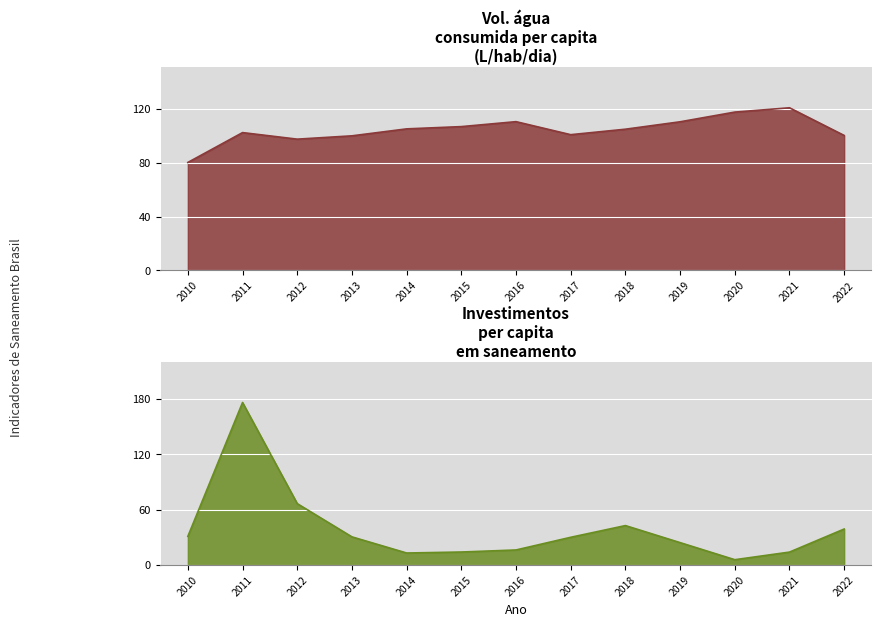

List the series in order of their peak value, lowest first.

Volume de água consumida per capita (L/hab/dia), Investimentos per capita em saneamento